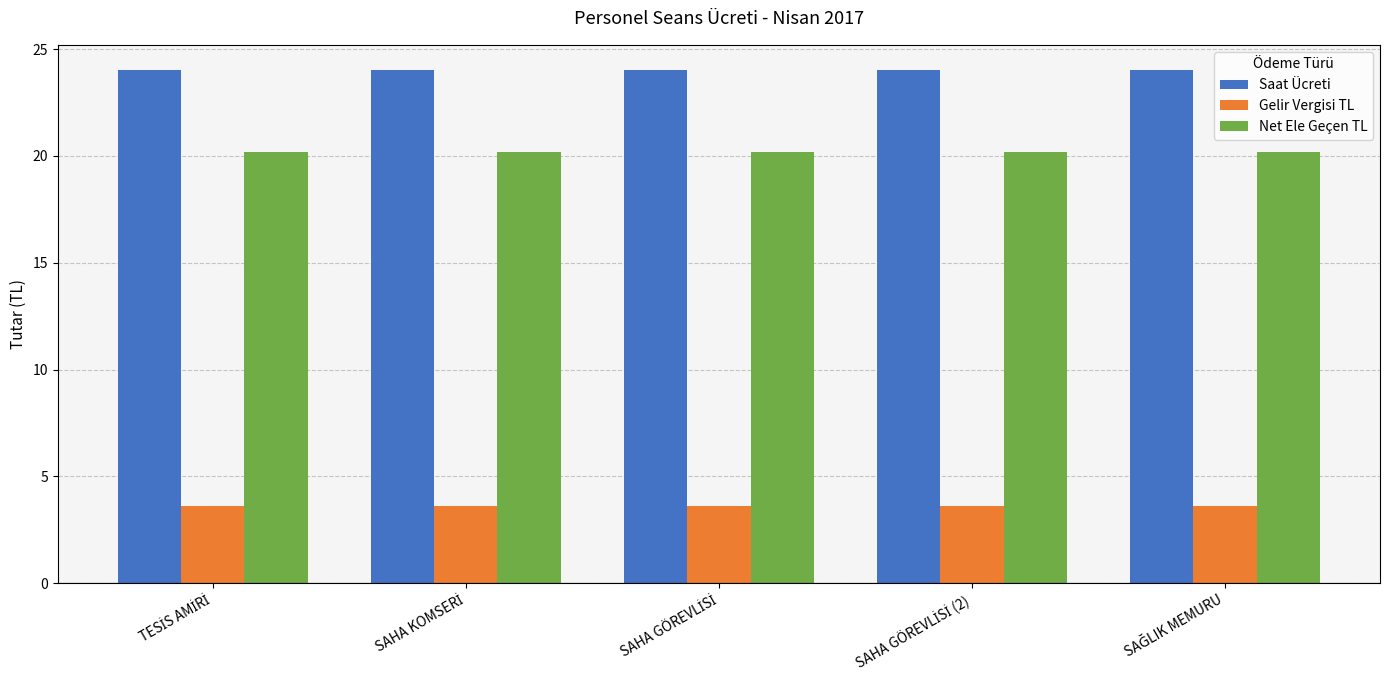

List the series in order of their overall mean, highest first.

Saat Ücreti, Net Ele Geçen TL, Gelir Vergisi TL